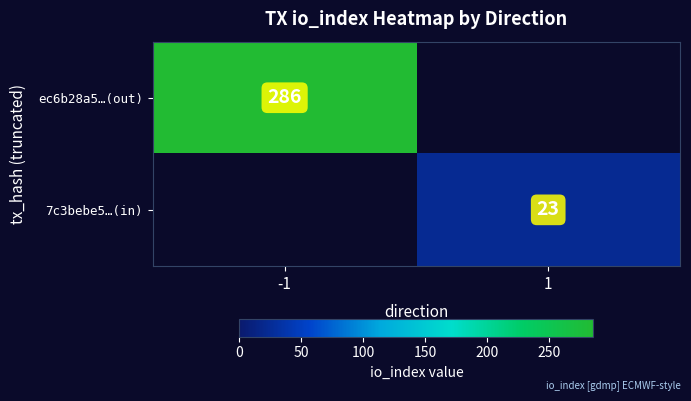

How many series are shown in this chart?

2